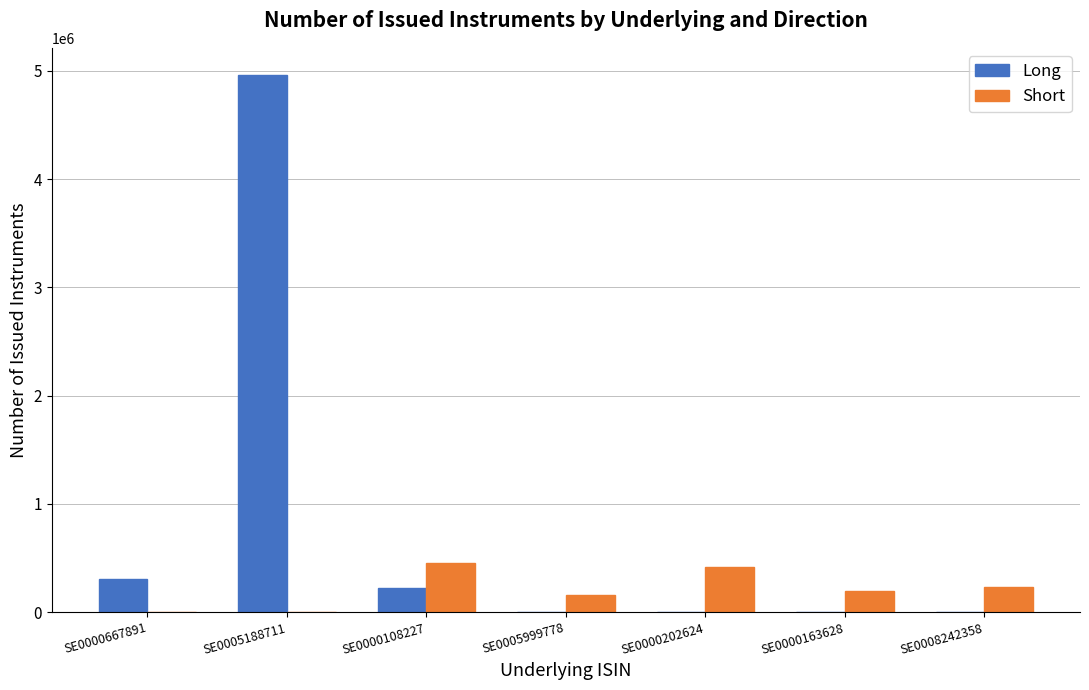

The value of Long at SE0005999778 is 0. True or false?

True